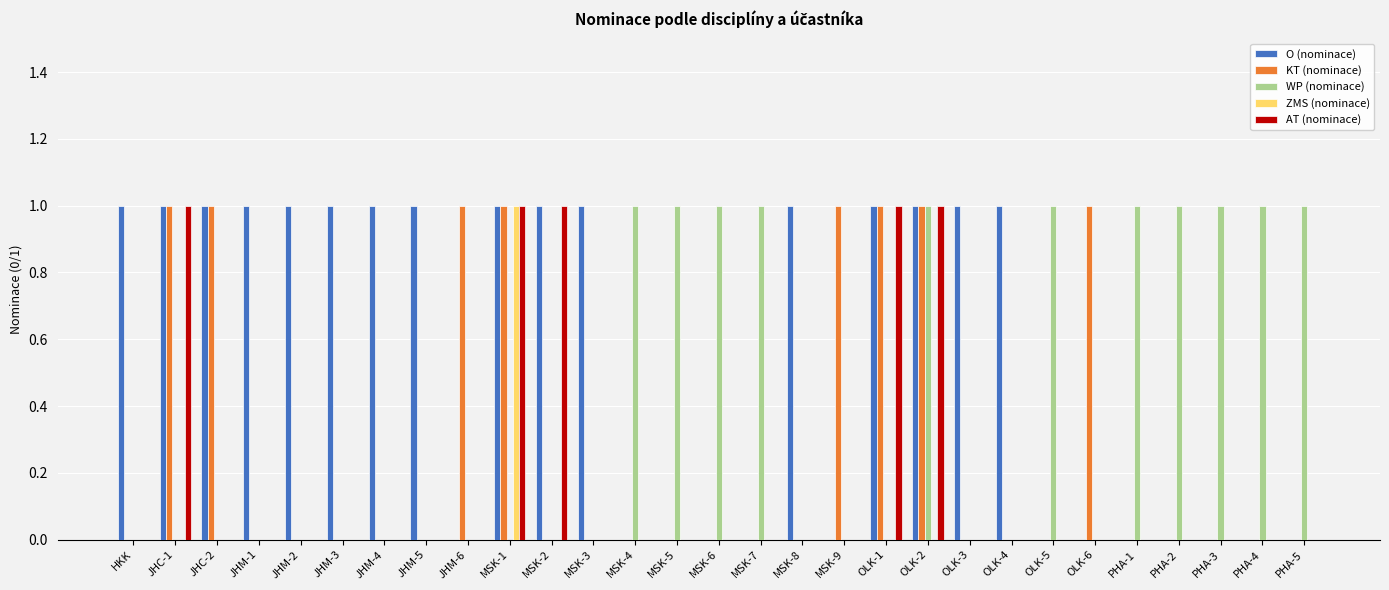

Which series has the largest total across all categories?

O (nominace)